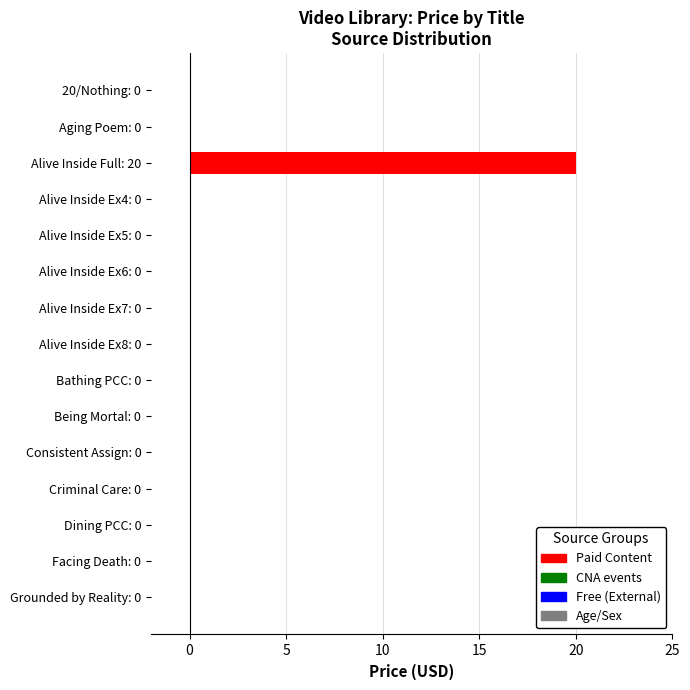

What is the sum of all values?

20